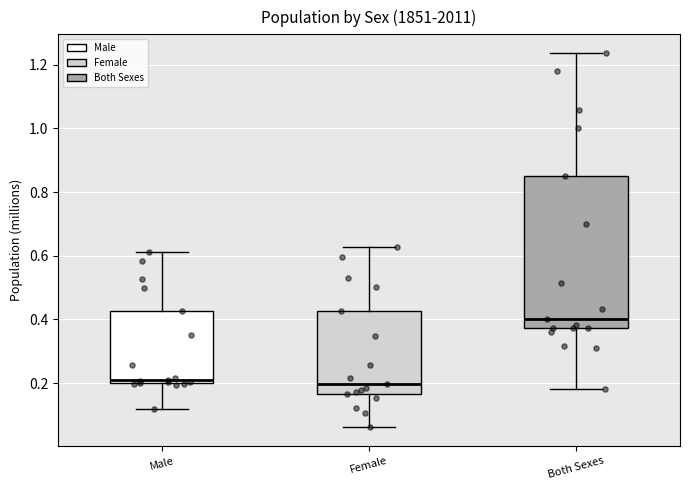

Reading left to right, read every box against the y-axis: the position of its median line, the range the box covers, and the ends of its whiskers. The values are not printed on the chart, so give them approximately, as read against the axis.

Male: median 0.20 (just above the box's lower edge), box 0.20 to 0.42, whiskers 0.12 to 0.62
Female: median 0.20, box 0.16 to 0.42, whiskers 0.06 to 0.62
Both Sexes: median 0.40, box 0.38 to 0.86, whiskers 0.18 to 1.24